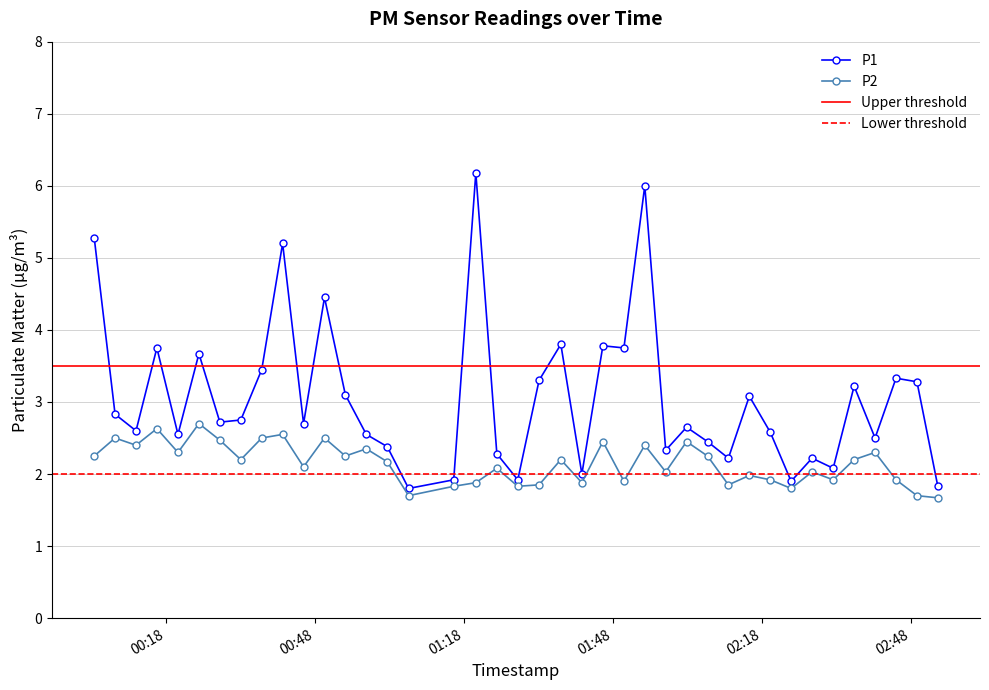

Rank the series by their average value, from highest to lowest.

P1, P2